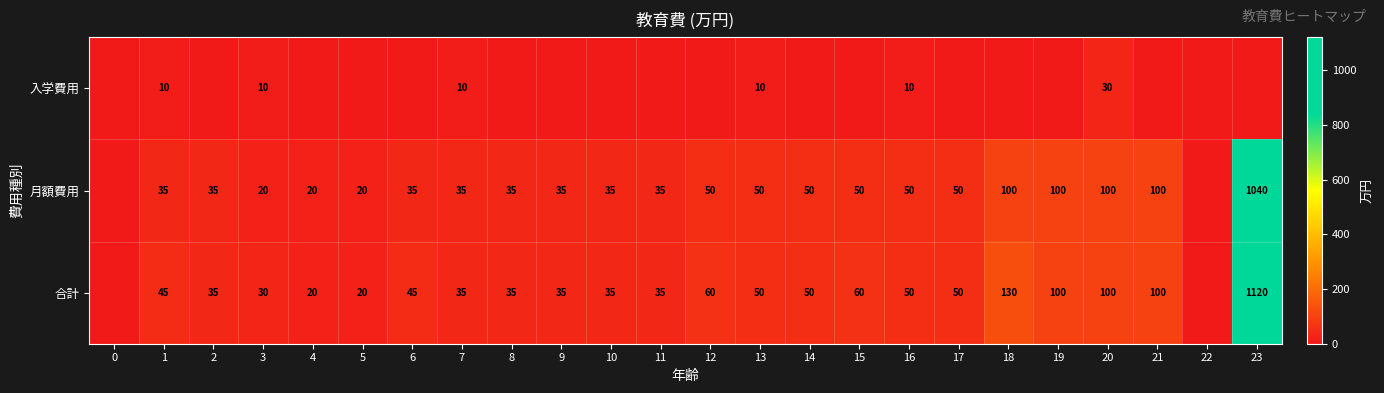

The 合計 series shows 85 at 14. True or false?

False